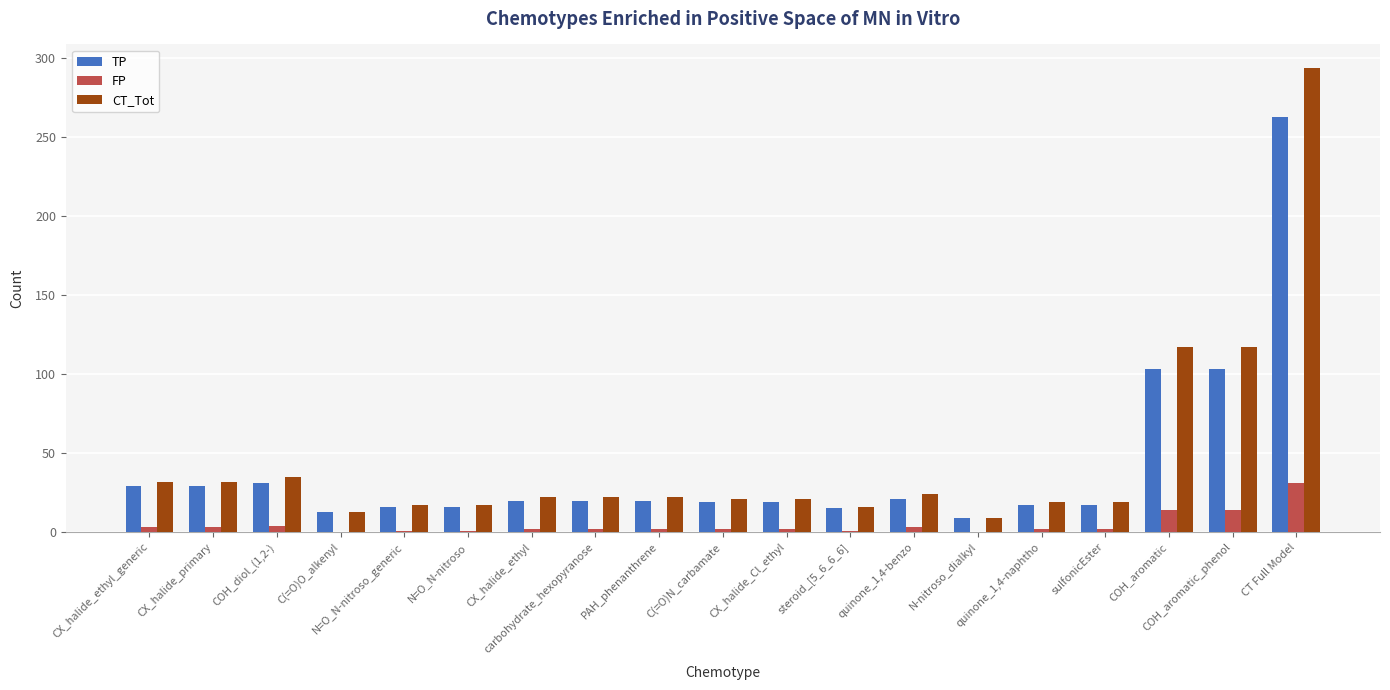

What is the maximum value for FP?

31